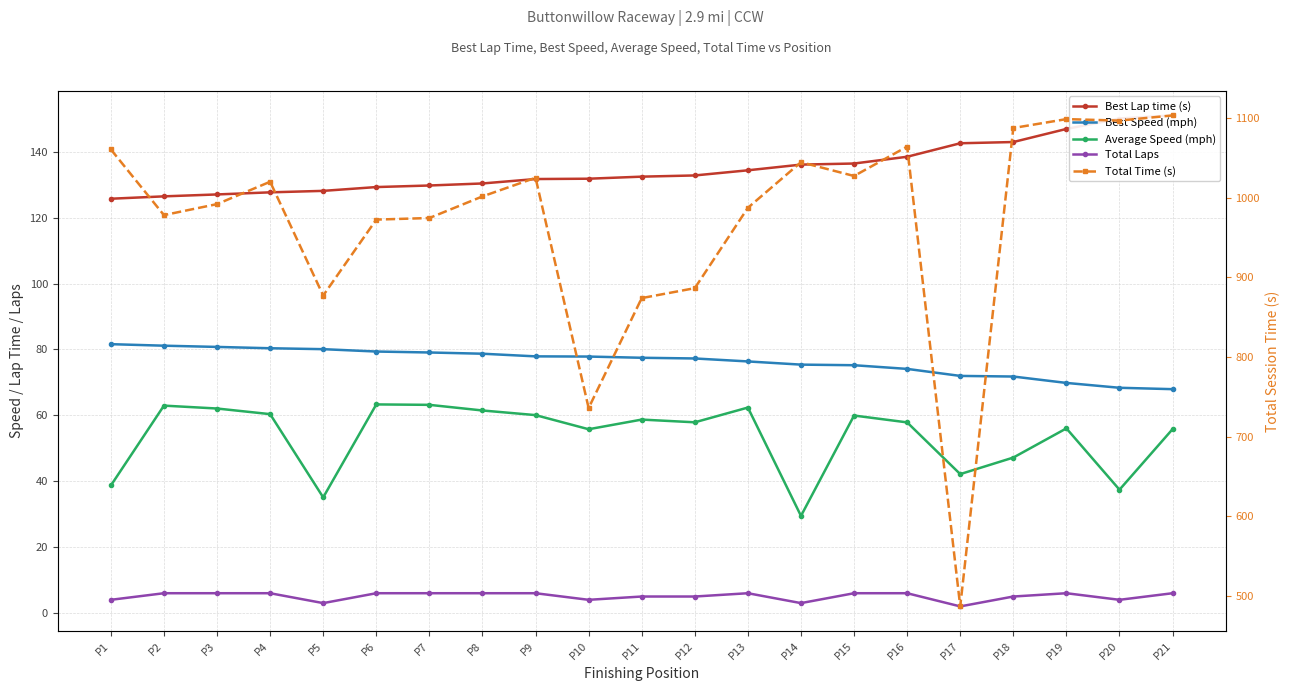

Which series has the widest spread of values?

Total Time (s)